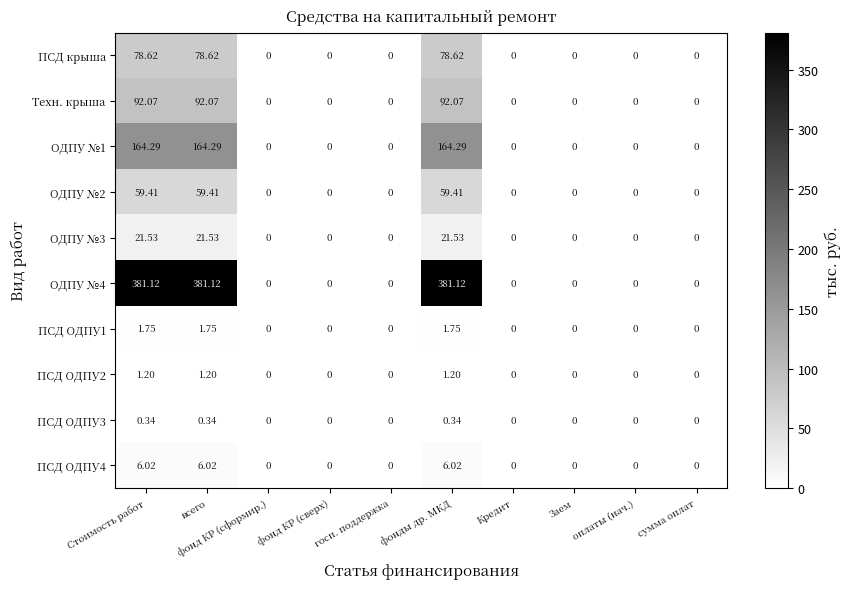

Is the value of ПСД ОДПУ3 at фонд КР (сверх) greater than the value of ПСД ОДПУ1 at Стоимость работ?

No